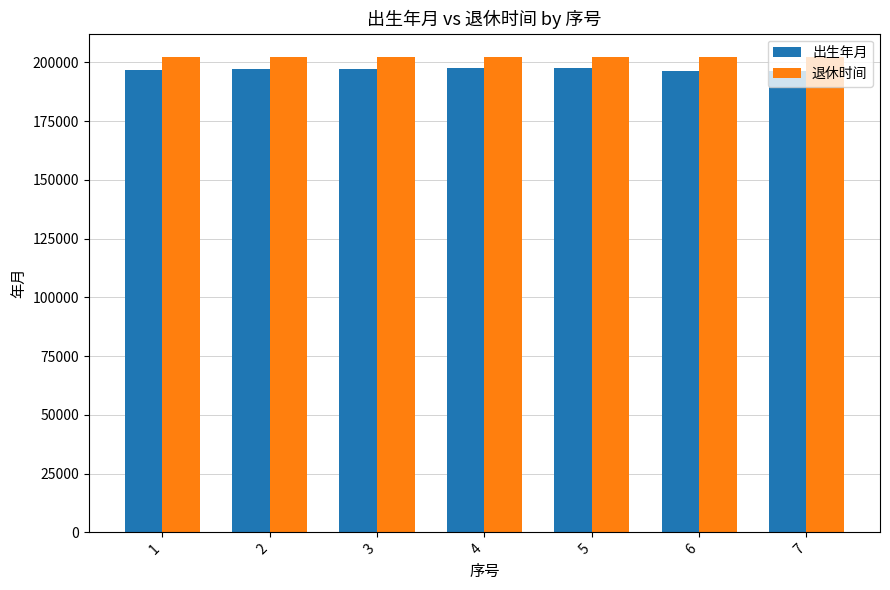

What is the total value across all series at 4?

399706